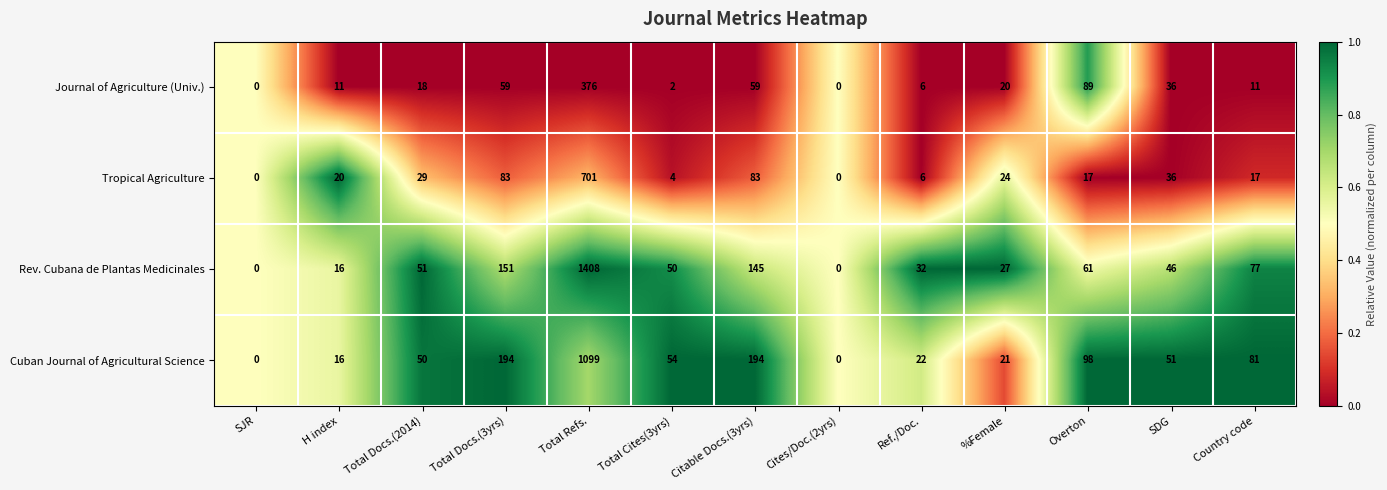

What is the sum of all Journal of Agriculture (Univ.) values?

687